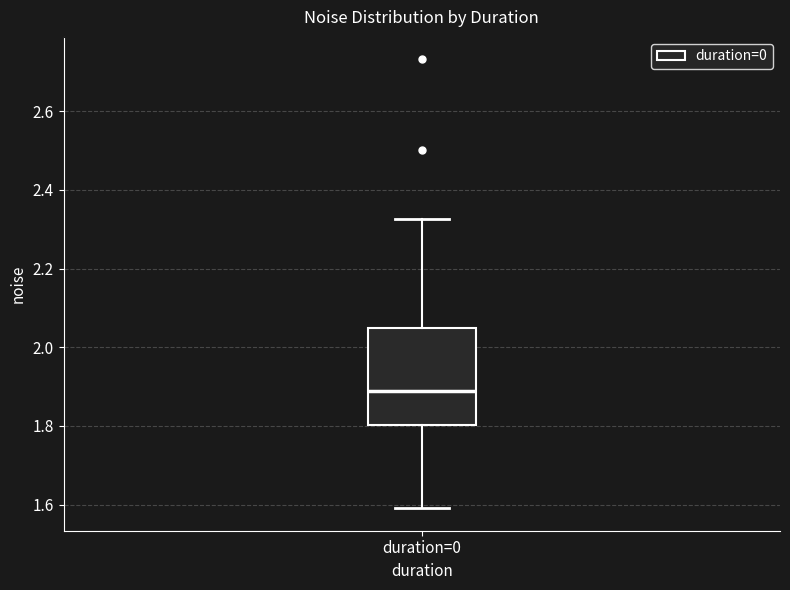

Where is the upper edge of the box for duration=0 on the y-axis? The values are not printed on the chart, so give them approximately, as read against the axis.

2.04